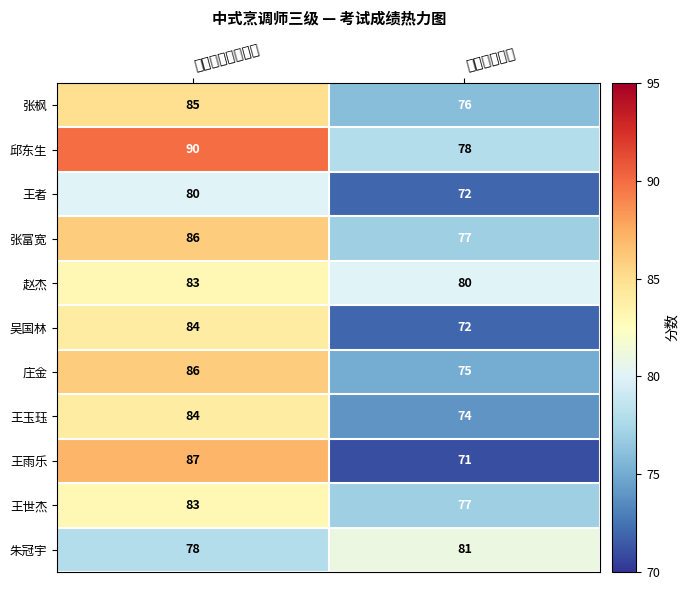

Reading right to left, what are all the values shown in this chart?

张枫: 技能考核成绩=76	理论知识考试成绩=85
邱东生: 技能考核成绩=78	理论知识考试成绩=90
王者: 技能考核成绩=72	理论知识考试成绩=80
张富宽: 技能考核成绩=77	理论知识考试成绩=86
赵杰: 技能考核成绩=80	理论知识考试成绩=83
吴国林: 技能考核成绩=72	理论知识考试成绩=84
庄金: 技能考核成绩=75	理论知识考试成绩=86
王玉珏: 技能考核成绩=74	理论知识考试成绩=84
王雨乐: 技能考核成绩=71	理论知识考试成绩=87
王世杰: 技能考核成绩=77	理论知识考试成绩=83
朱冠宇: 技能考核成绩=81	理论知识考试成绩=78